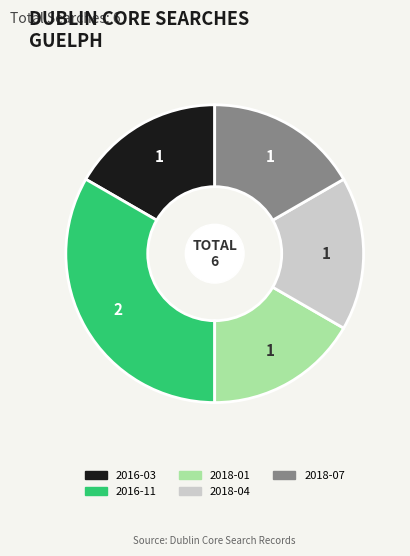

Is the sum of 2016-03 and 2018-07 greater than half?

No